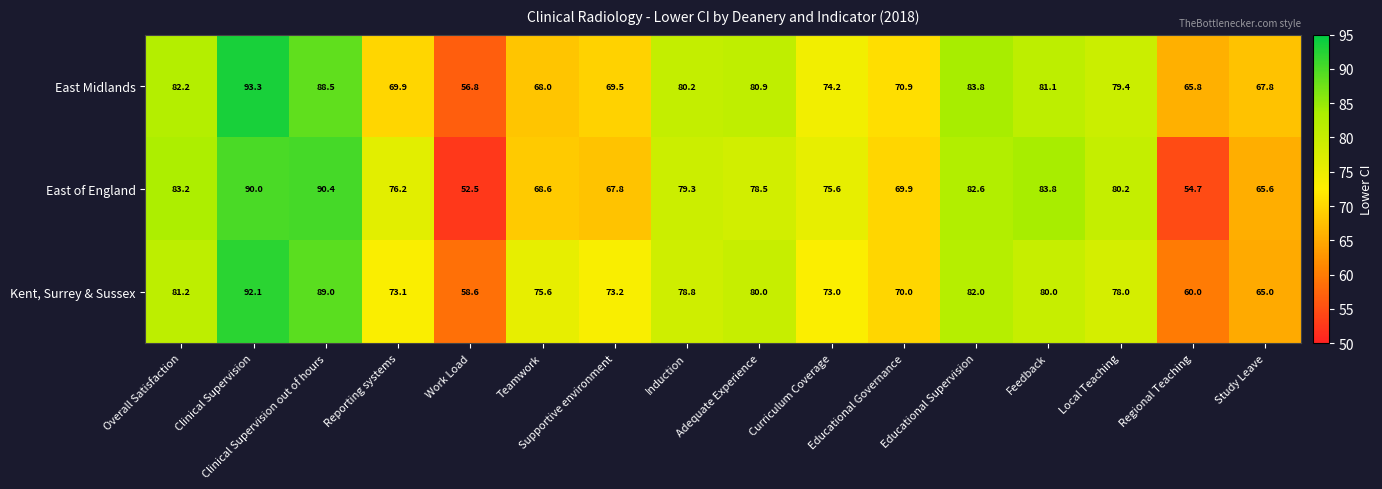

List the series in order of their overall mean, highest first.

East Midlands, Kent, Surrey & Sussex, East of England